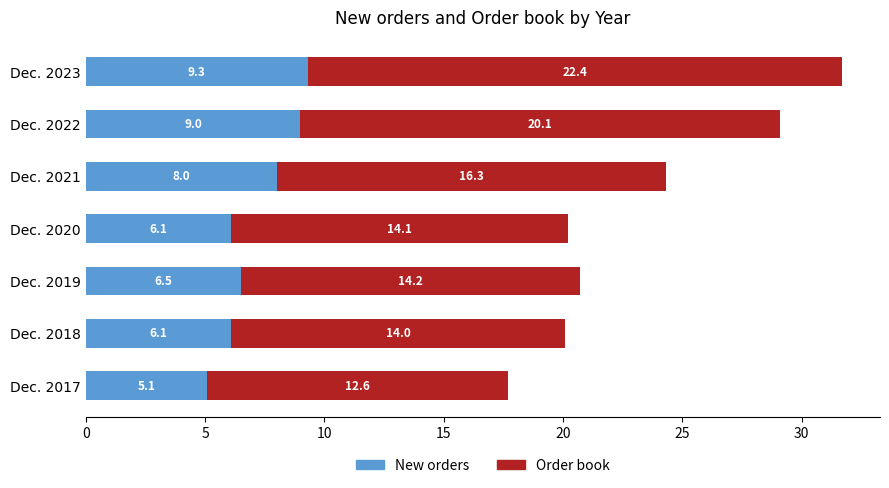

Which category has the highest value in the New orders series?

Dec. 2023